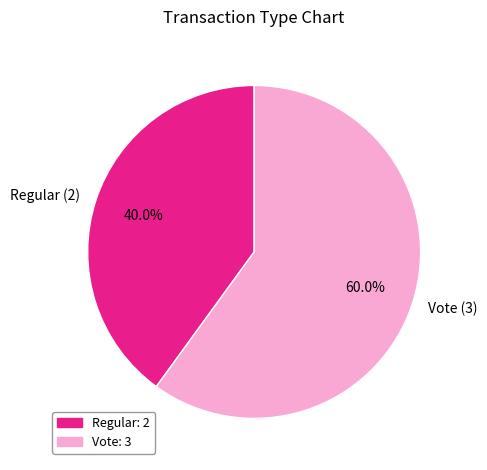

What percentage is NOT represented by Vote (3)?

40.0%